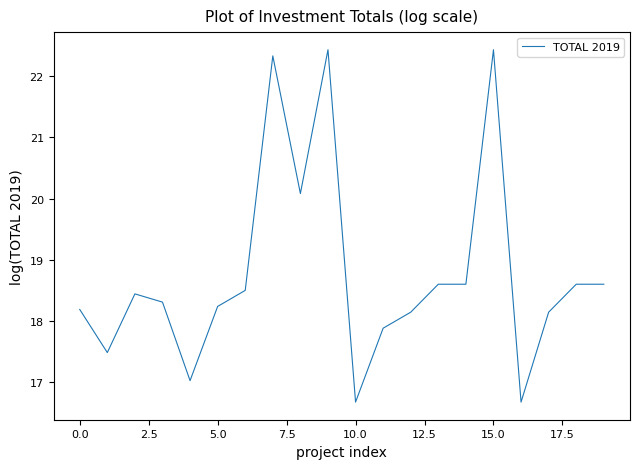

What is the smallest value displayed?

16.7